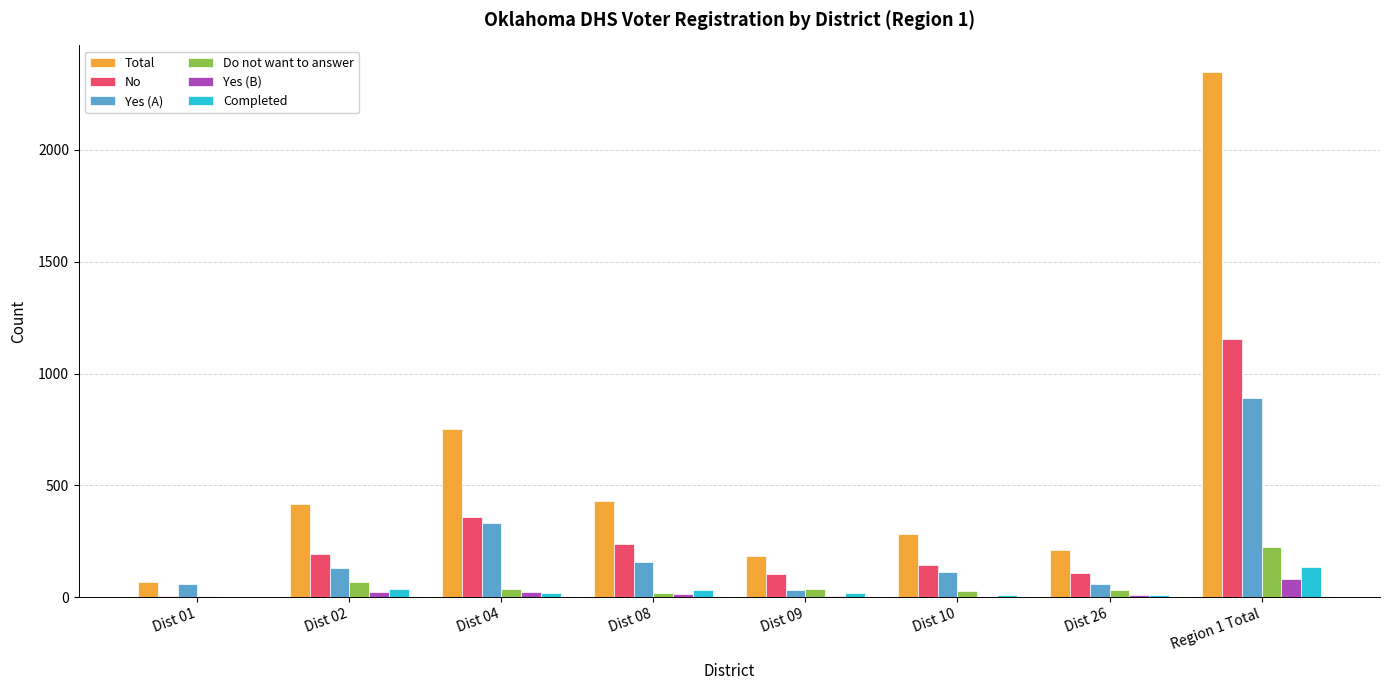

What is the total value across all series at Dist 04?

1529